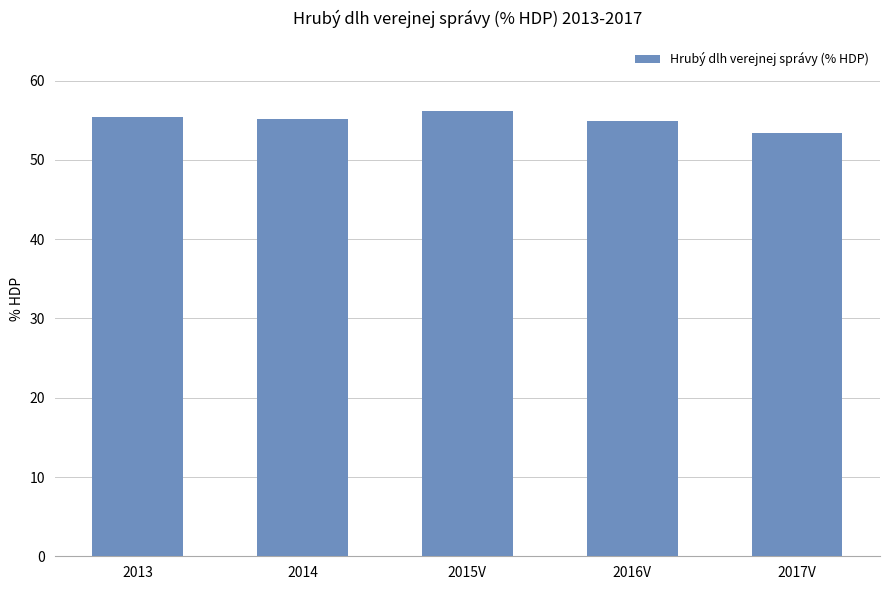

True or false: the data shows 78.1 at 2016V.

False